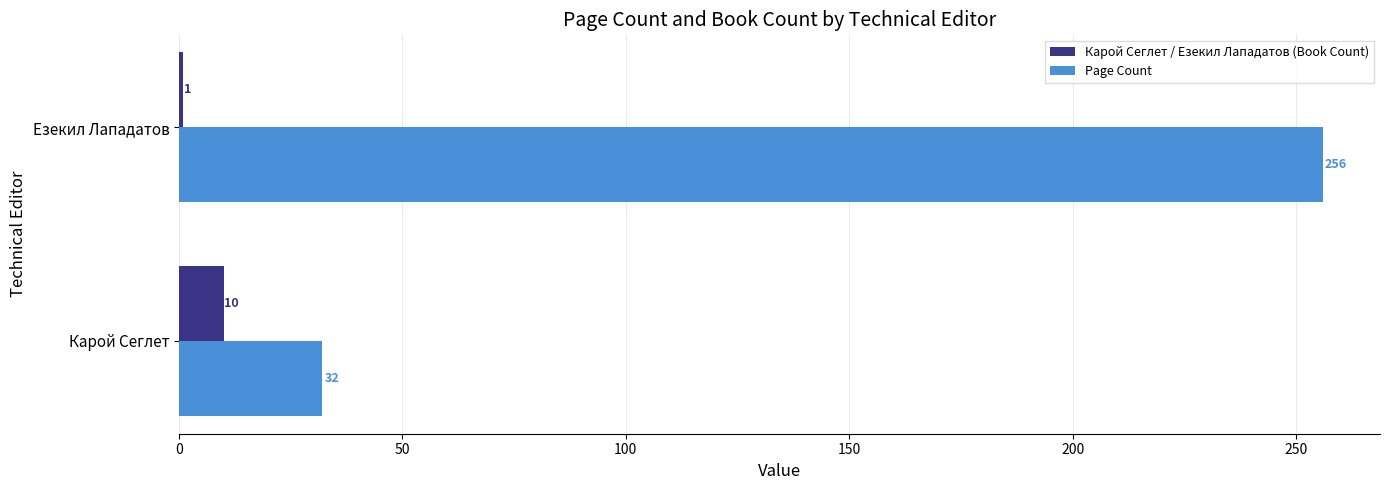

List the labels in order of Карой Сеглет / Езекил Лападатов (Book Count) value, smallest first.

Езекил Лападатов, Карой Сеглет